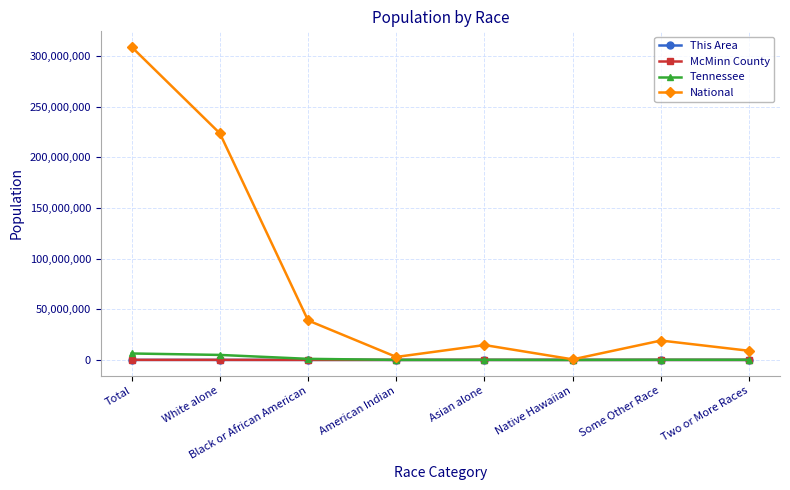

What is the spread (max minus min) of values at White alone?

223550489